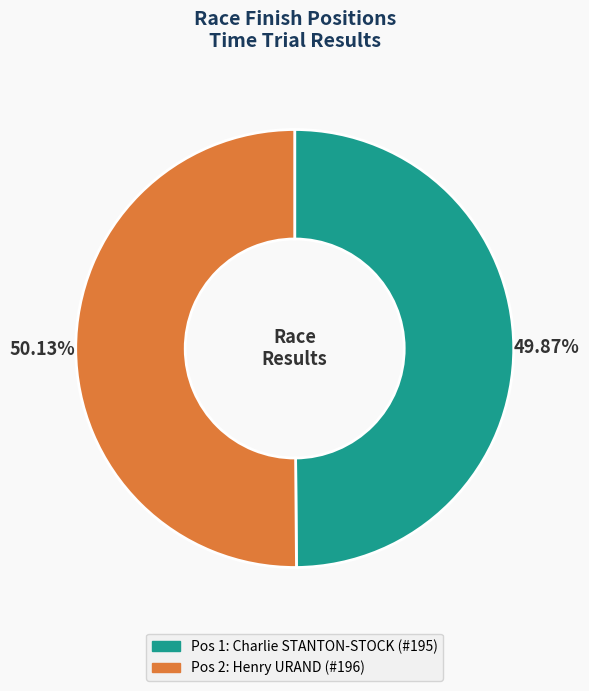

Does any single category account for the majority?

Yes